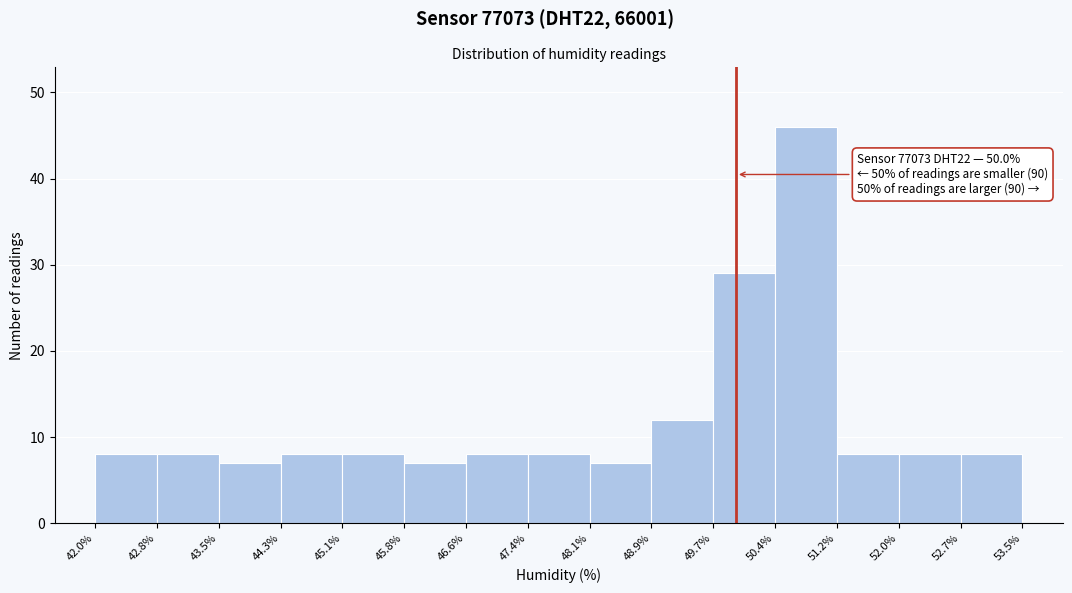

Which range on the x-axis has the tallest bar?

50.4% to 51.2%